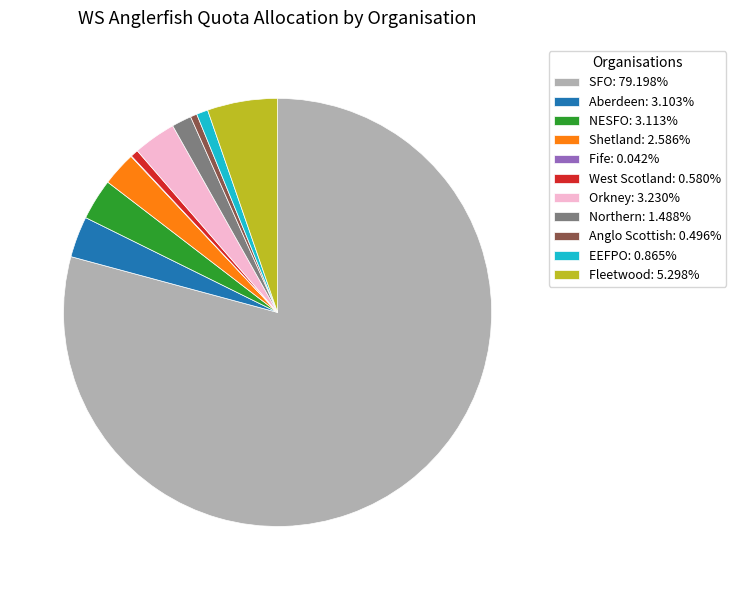

The EEFPO slice represents 1% of the pie. True or false?

True